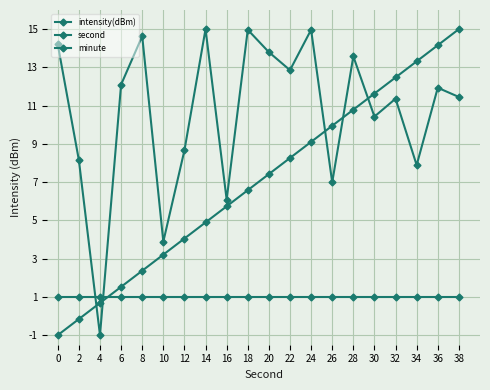

Is the value of intensity(dBm) at 14 greater than the value of second at 8?

Yes